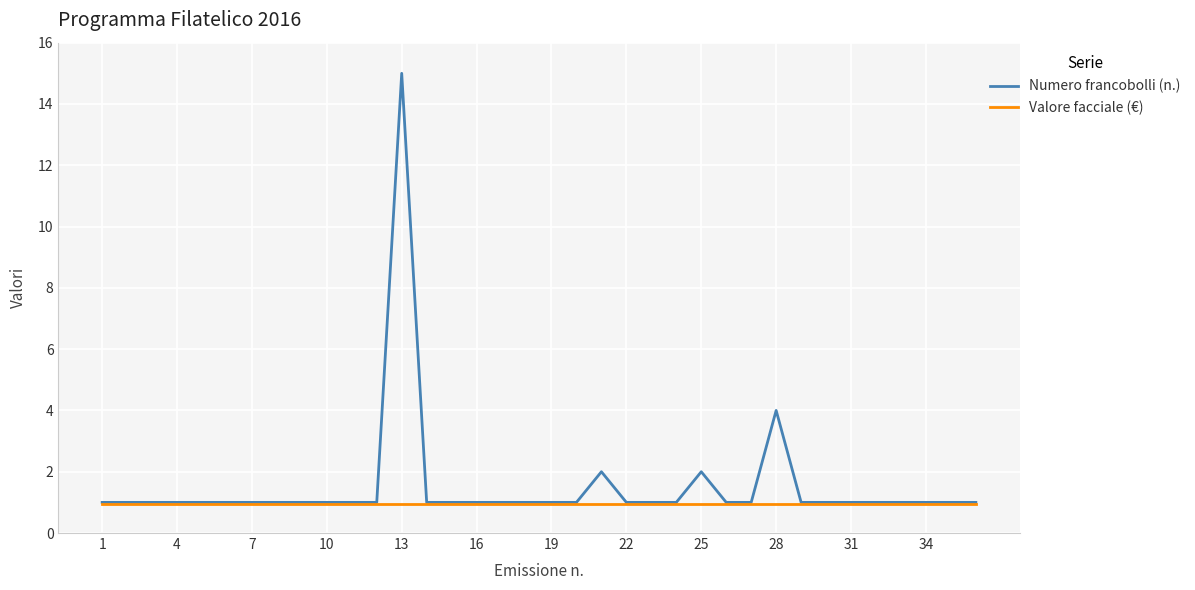

Count the number of data series in this chart.

2